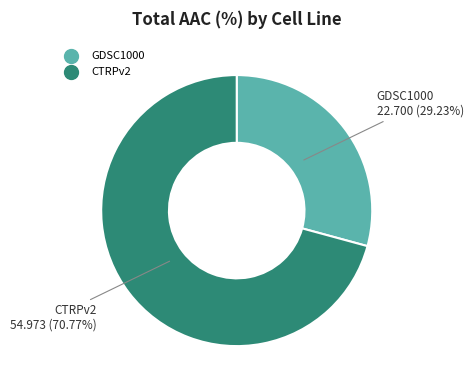

Is it true that CTRPv2 is 71% of the pie?

True